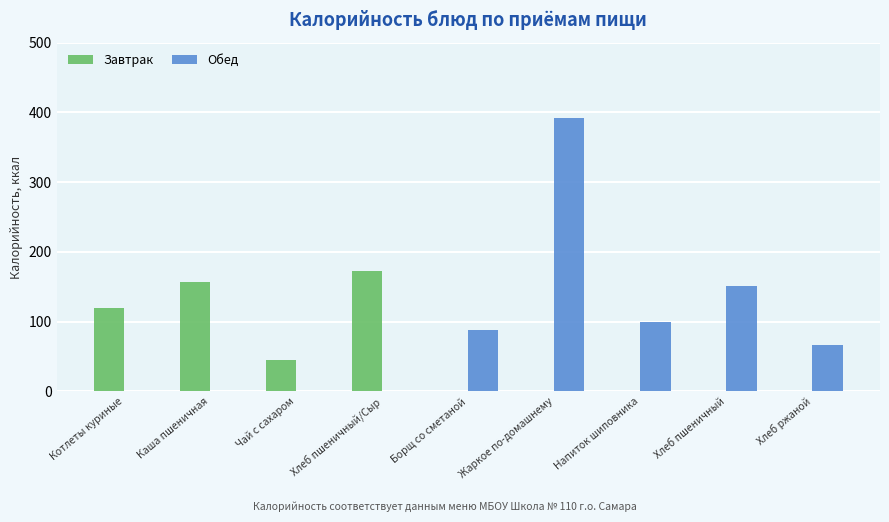

How many data points does each series have?

9